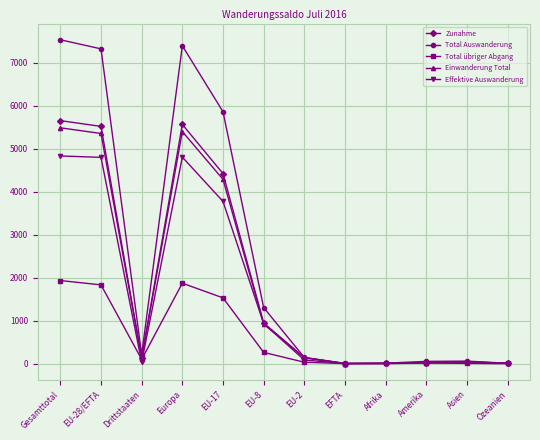

Where is the first local maximum for Zunahme?

Europa